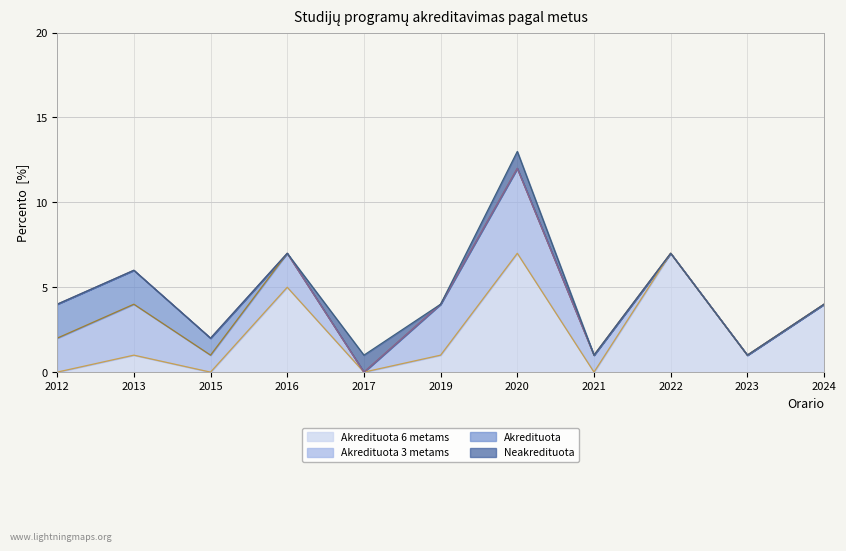

What is the difference between the maximum and minimum values in the Akredituota 6 metams series?

7